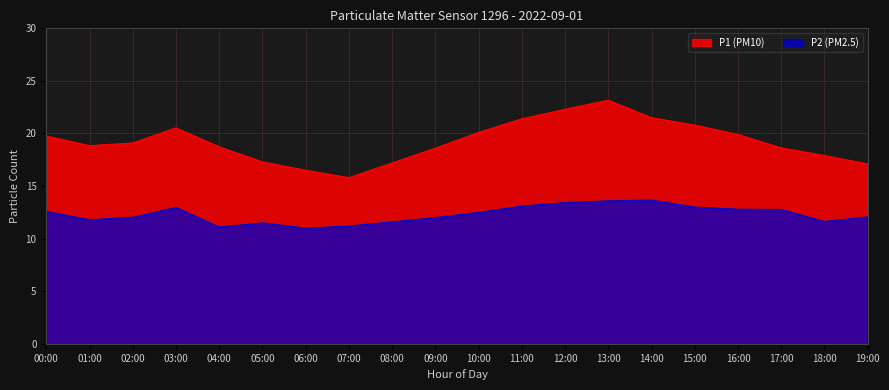

True or false: P1 and P2 intersect in this chart.

False